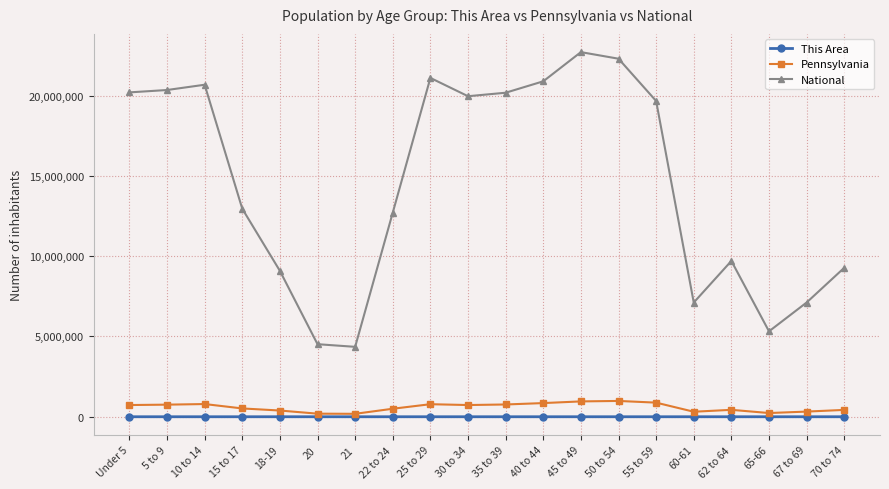

The This Area series shows 129 at 15 to 17. True or false?

True